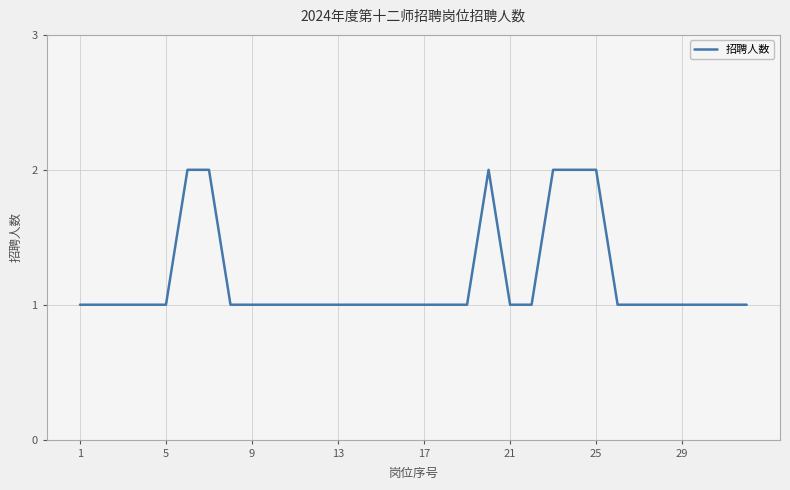

What is the difference between the second highest and second lowest values?

1